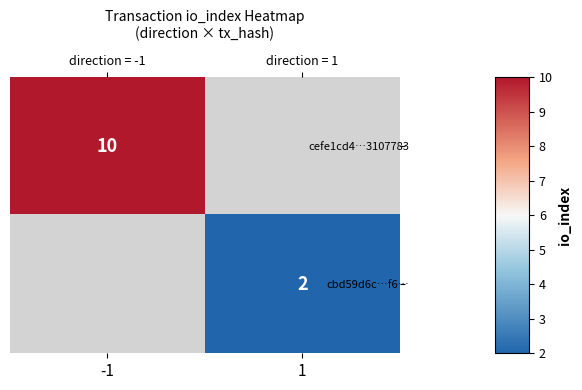

Which category has the lowest value across all series?

1